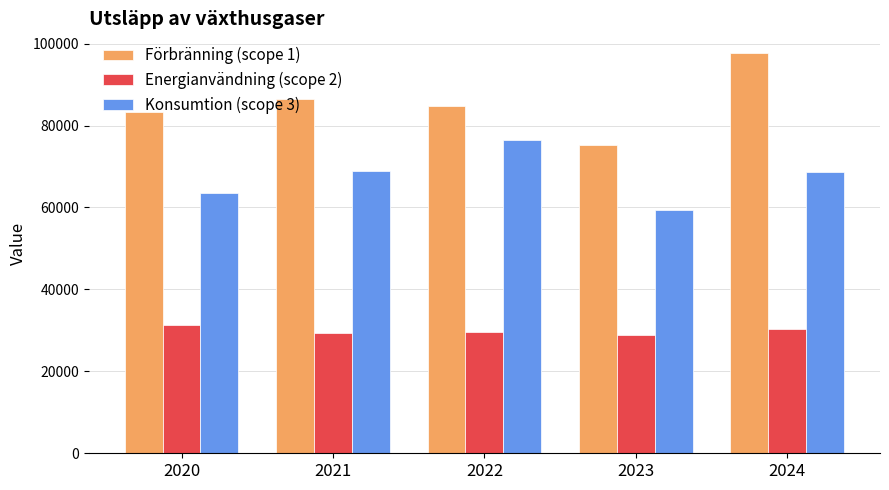

Is the value of Förbränning (scope 1) at 2024 greater than the value of Energianvändning (scope 2) at 2021?

Yes